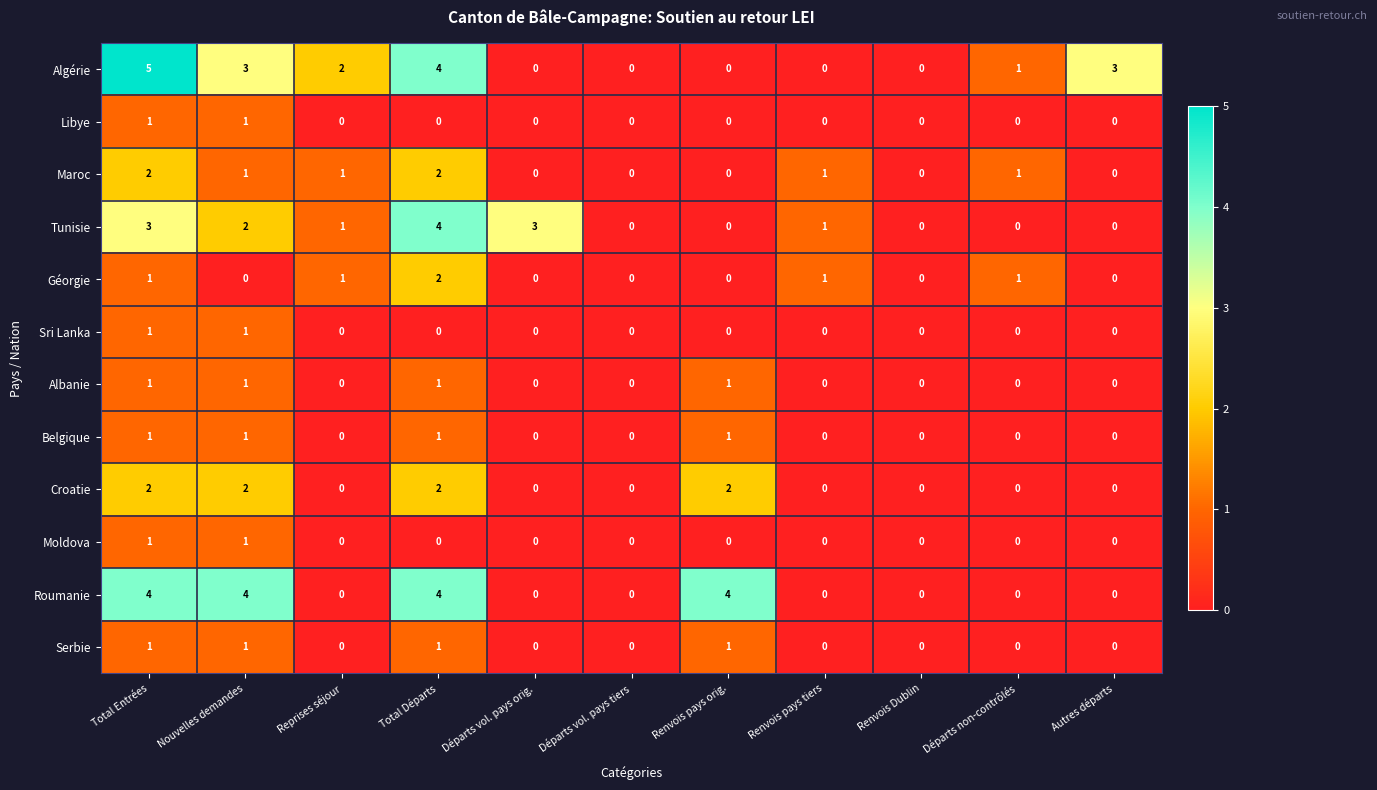

Which series has the largest range (max minus min)?

Algérie